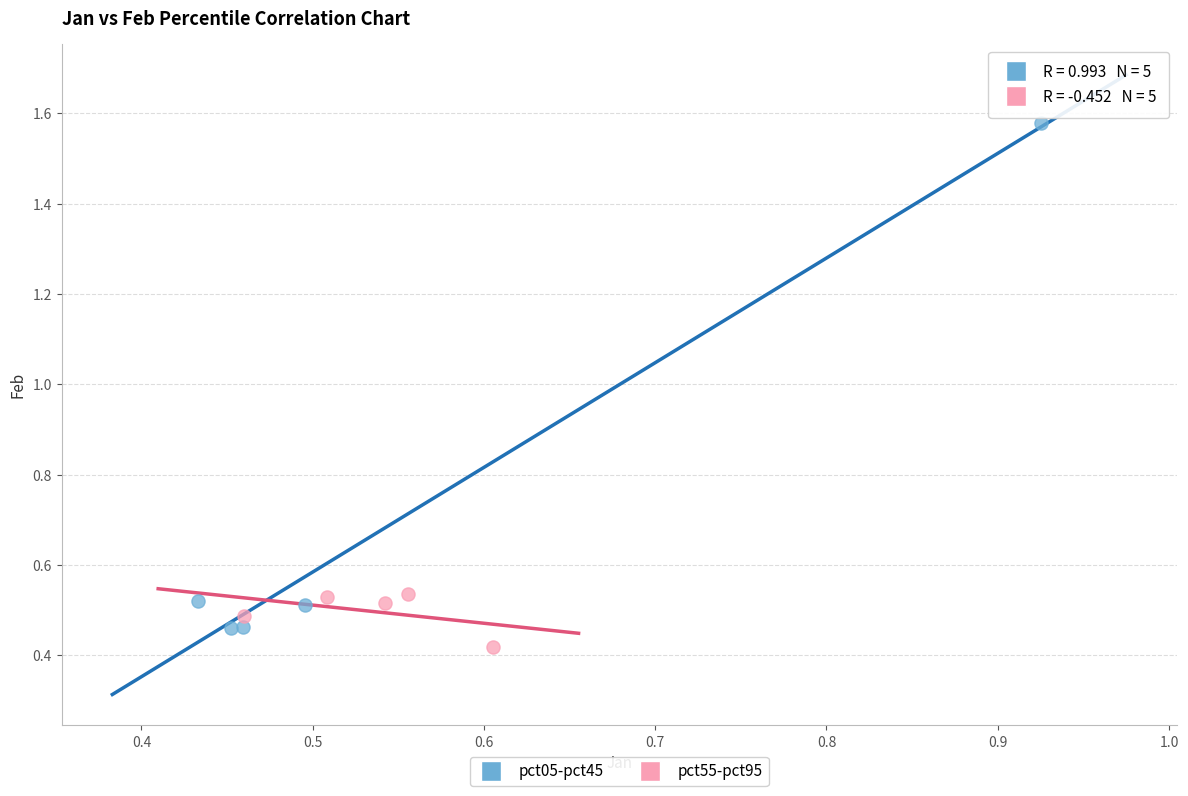

Which series has the largest Y range (max minus min)?

pct05-pct45